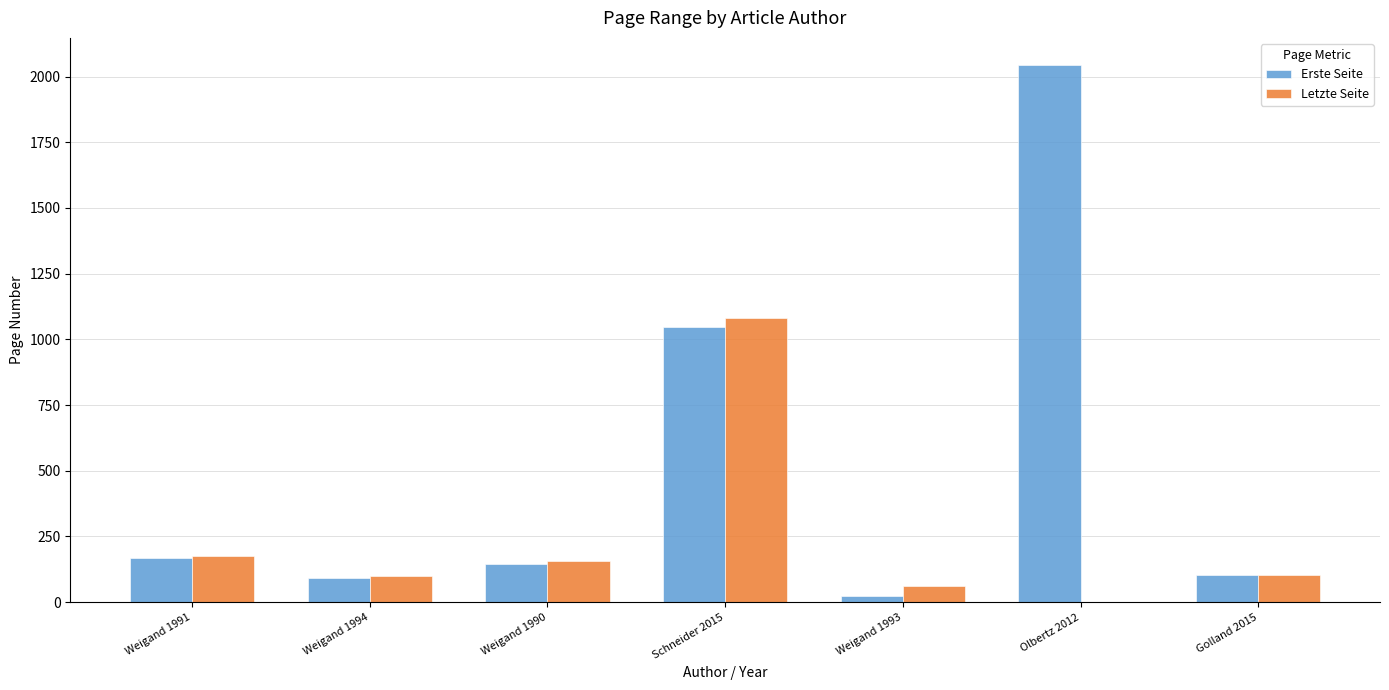

What are all the series names shown in the legend?

Erste Seite, Letzte Seite